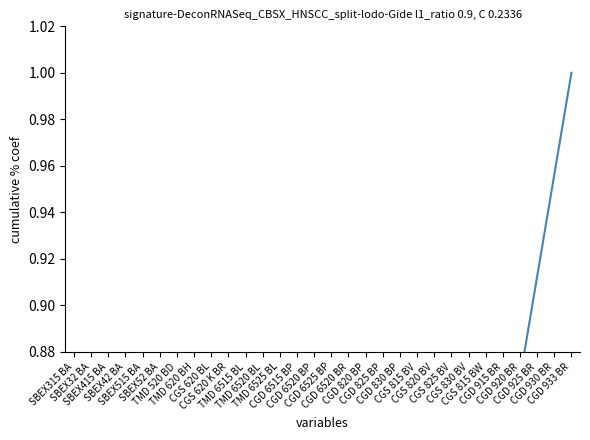

What is the difference between the maximum and second lowest values?

1.0